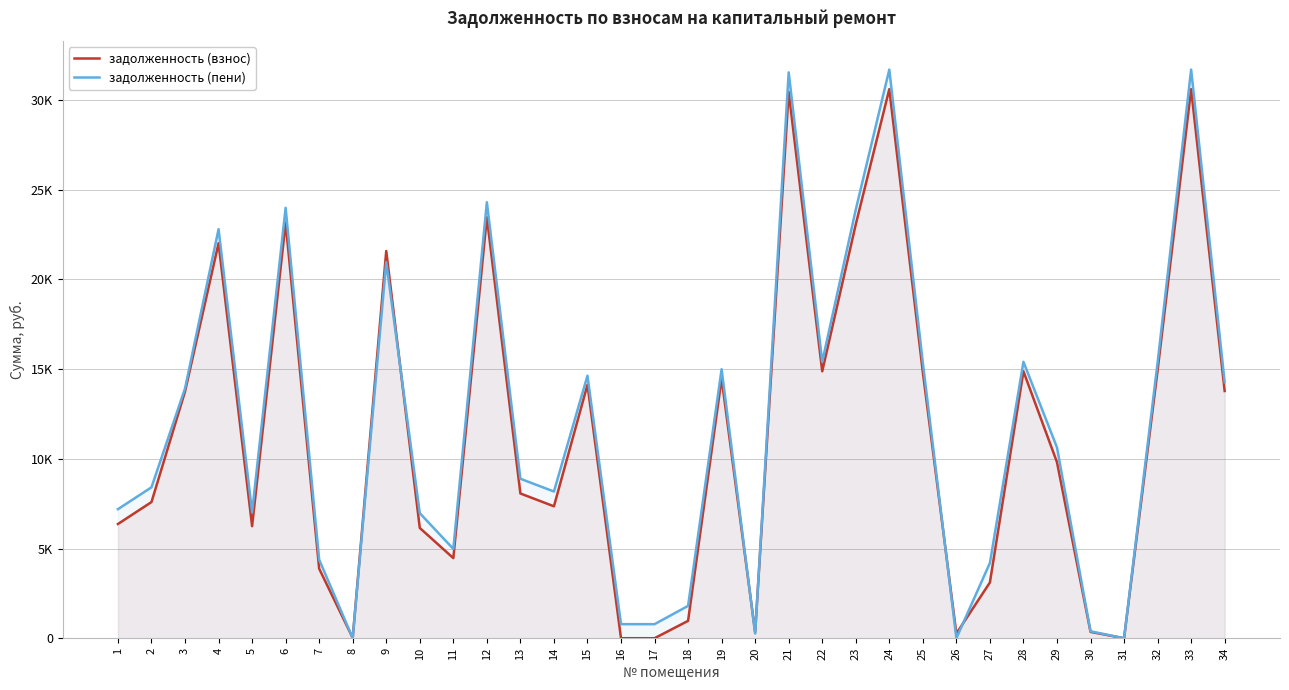

Reading right to left, list all the values displayed in this chart.

задолженность (взнос): 13781.2	30608.3	14933.7	0.0	353.0	9812.7	14879.6	3108.3	262.4	14830.0	30608.3	23068.7	14879.6	30458.5	334.3	14480.3	968.0	0.0	1.0	14130.7	7353.5	8068.7	23468.0	4465.7	6147.0	21586.5	19.5	3875.7	23168.5	6245.5	22020.0	13755.9	7590.8	6367.4
задолженность (пени): 14271.3	31697.0	15360.2	0.0	388.1	10633.2	15408.9	4197.0	0.0	15357.4	31697.0	23889.2	15408.9	31541.9	261.1	14995.3	1802.8	783.2	784.2	14633.3	8177.6	8889.2	24302.8	4978.9	6971.1	20968.6	9.1	4378.3	23992.6	7028.7	22803.2	13922.7	8413.1	7193.3